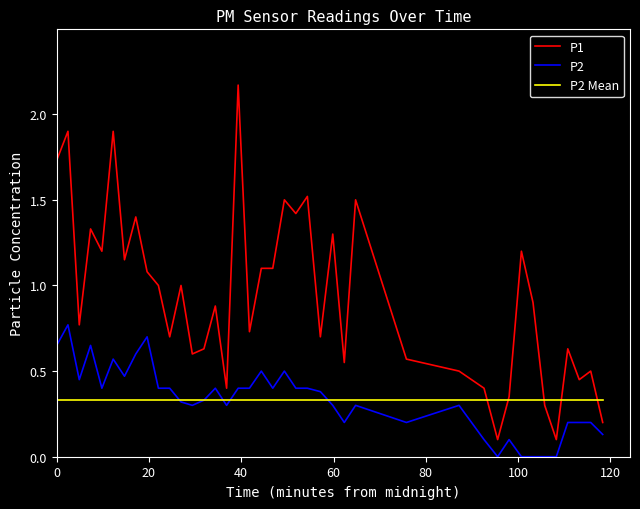

Which series has the widest spread of values?

P1